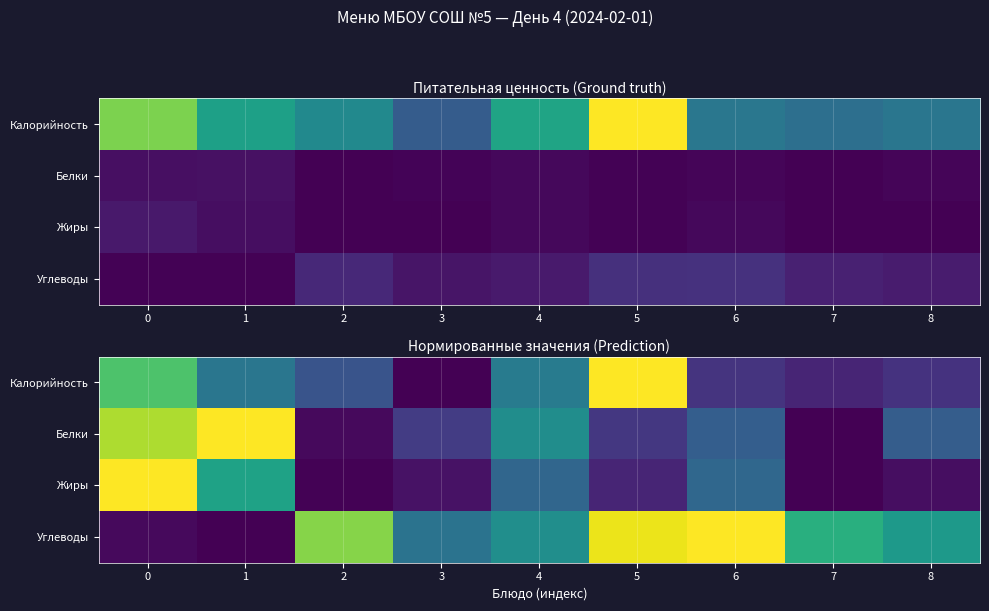

What is the spread (max minus min) of values at 2?

0.8